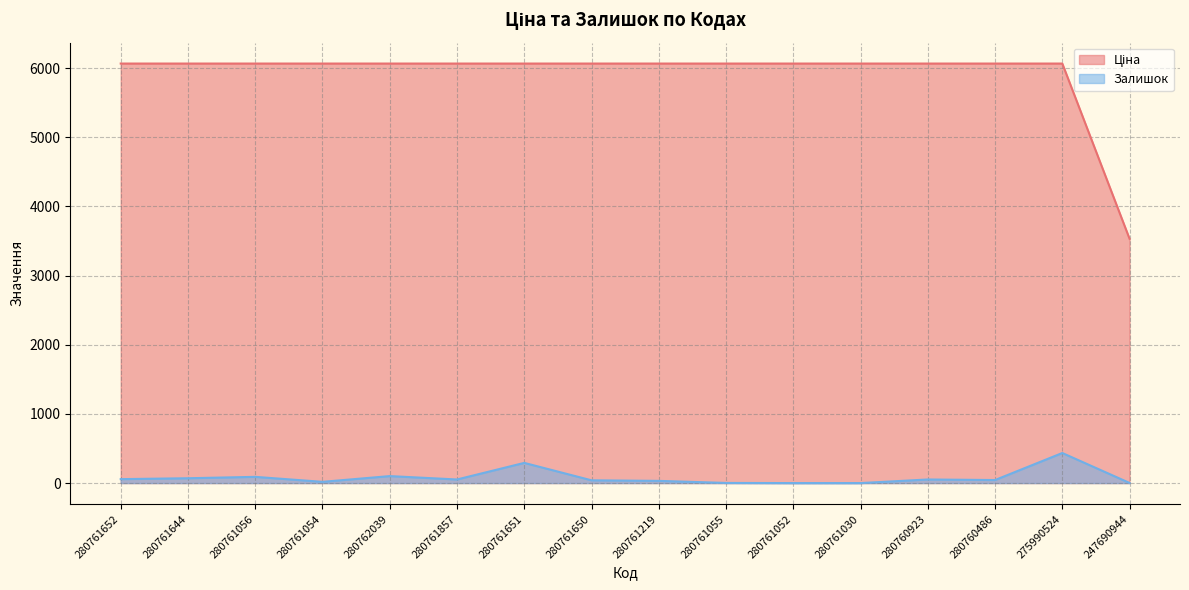

What is the sum of the Ціна values at 280761857 and 280760923?

12134.5